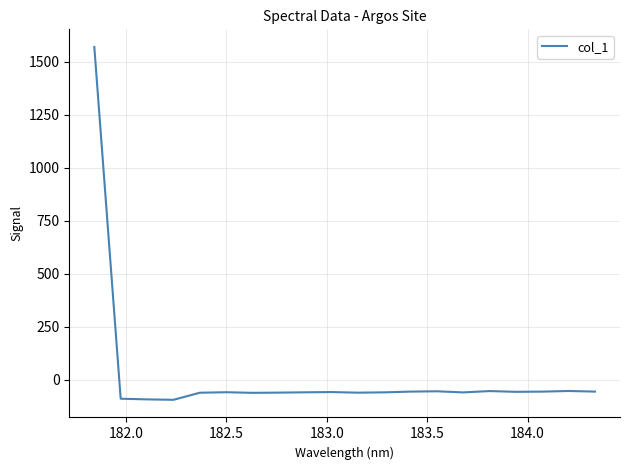

What is the greatest value displayed?

1570.7